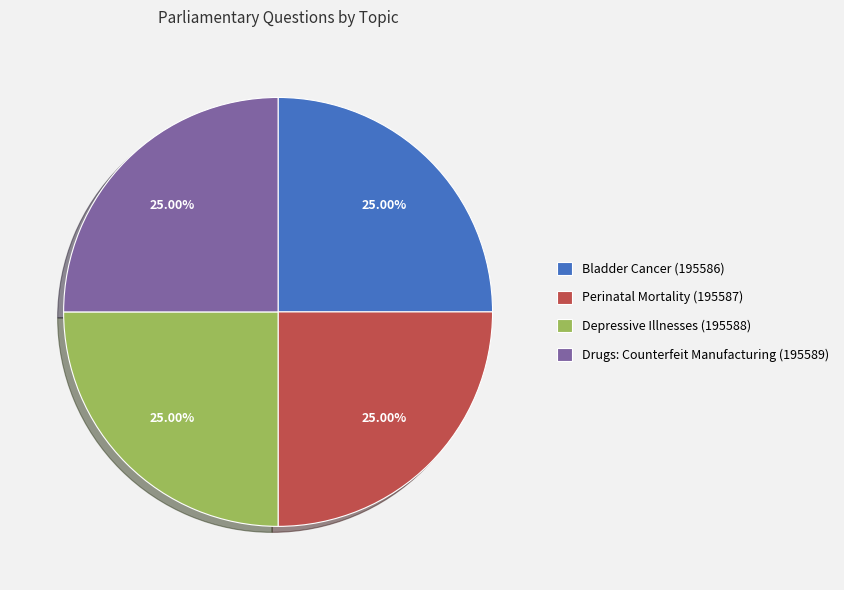

True or false: Depressive Illnesses (195588) accounts for 25% of the total.

True